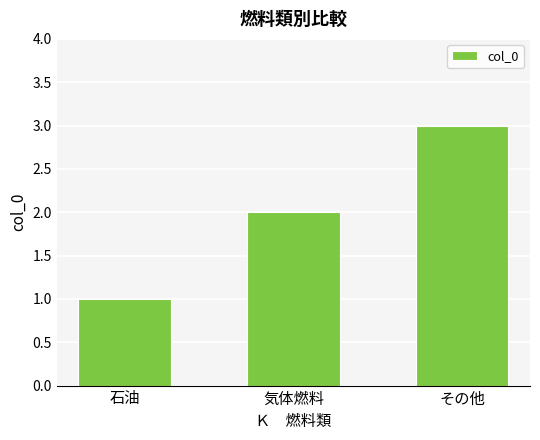

What is the label of the 2nd bar from the right?

気体燃料